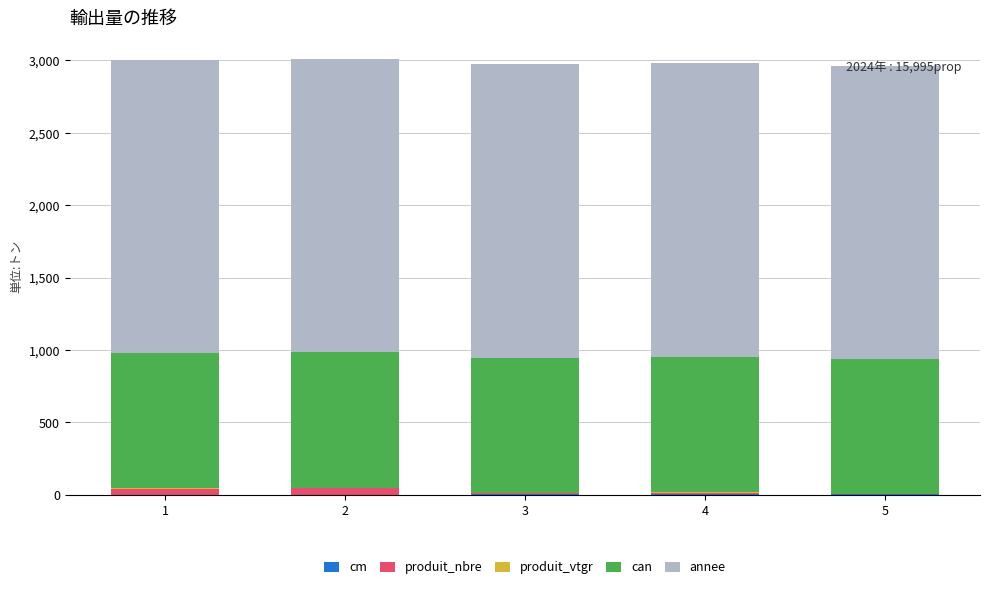

What is the average value of the produit_vtgr series?

3.2